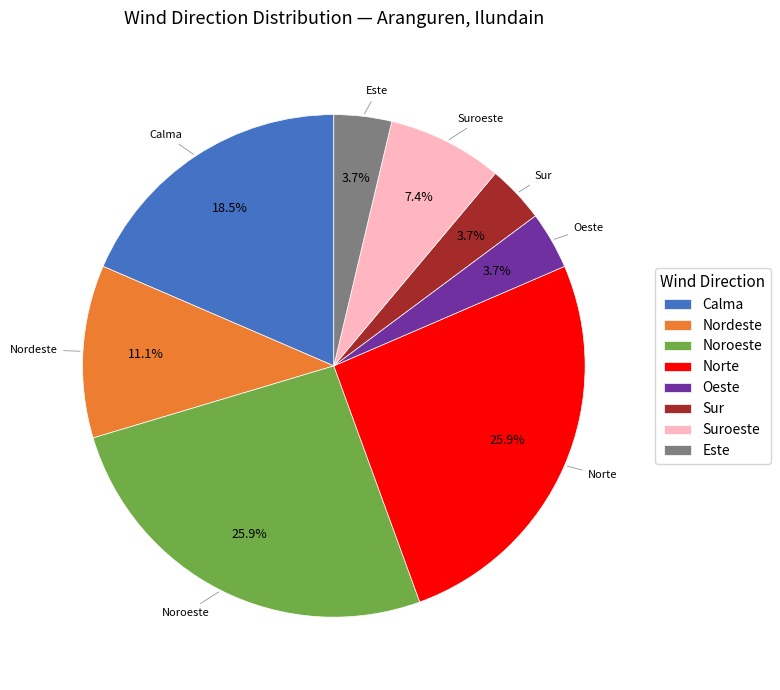

Is Norte the majority of the pie?

No